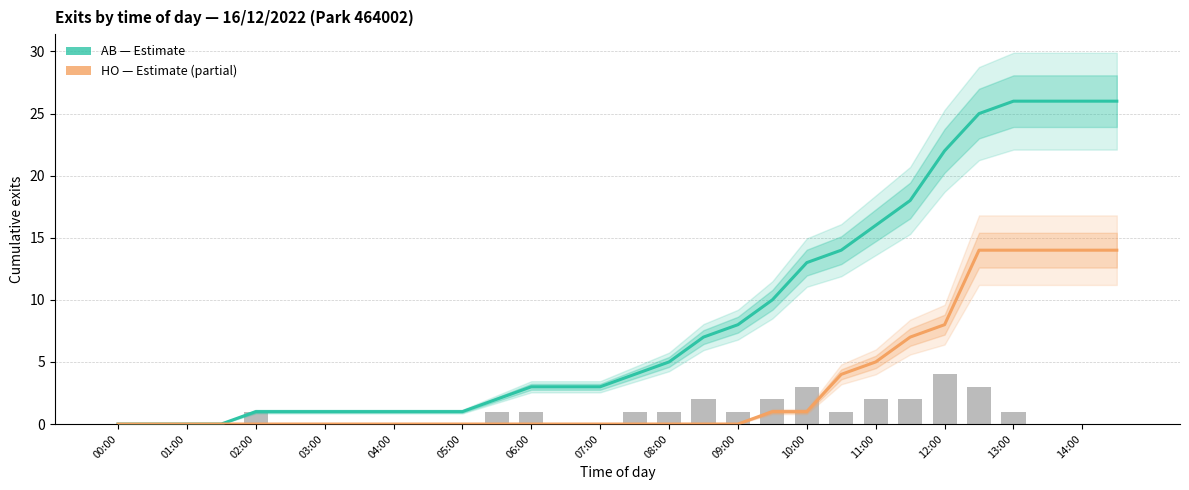

Between 18 and 21, which series saw the biggest shift?

AB (Estimate)